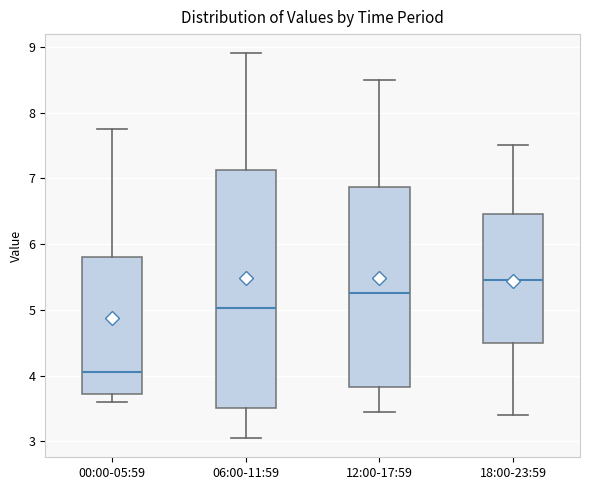

Comparing the boxes themselves (not the whiskers), which one is the tallest?

06:00-11:59